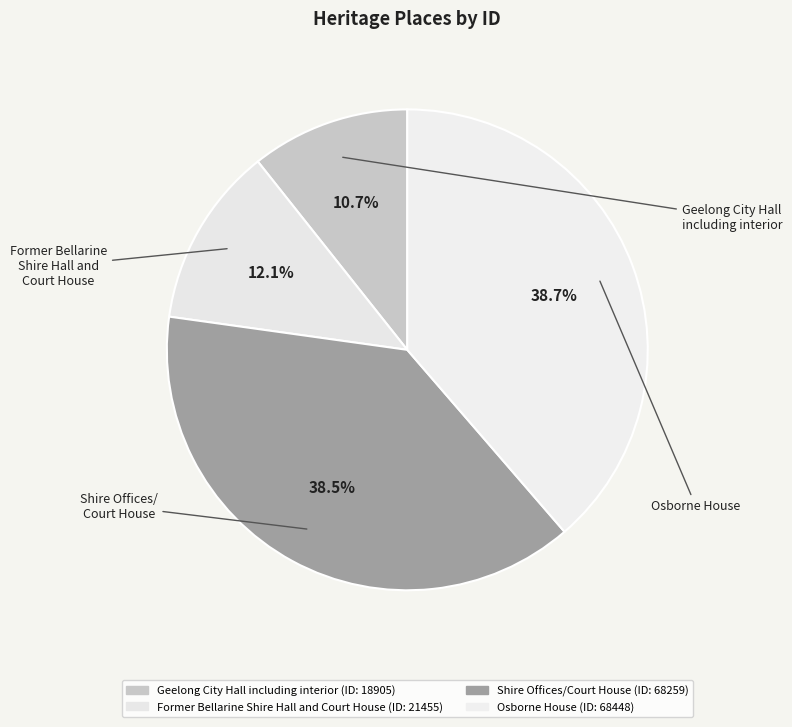

How many slices are in this pie chart?

4